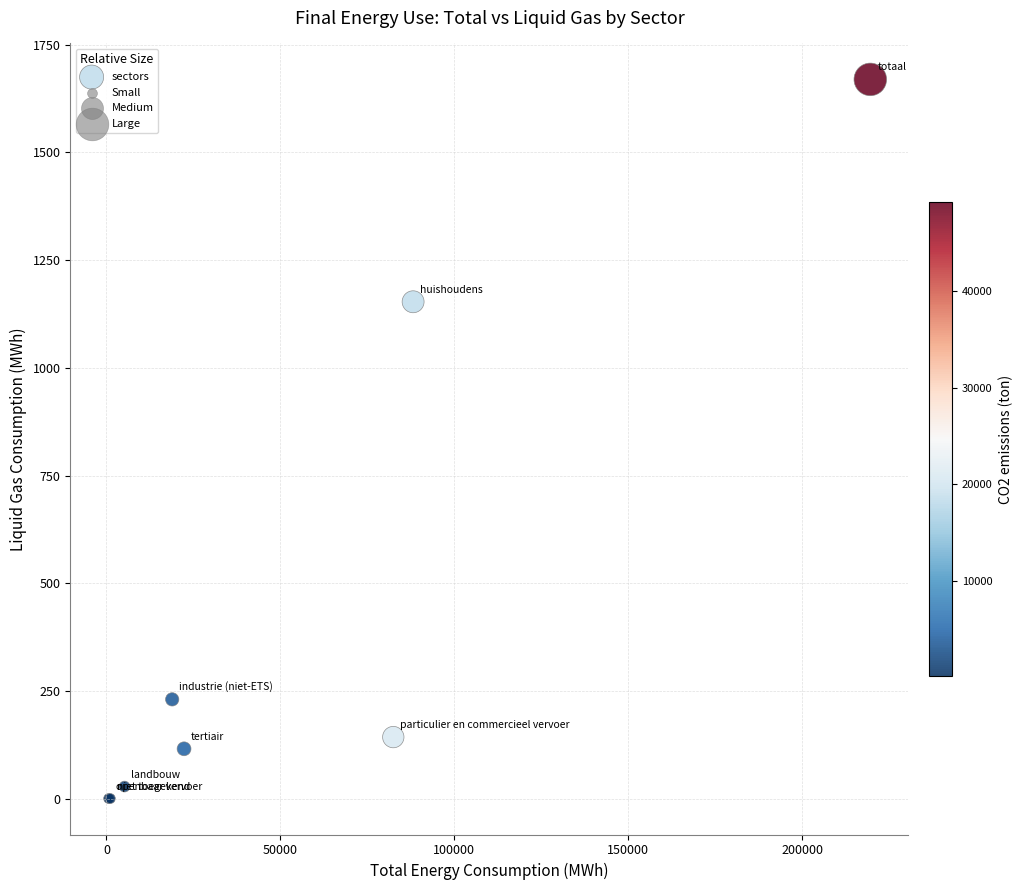

What Y value in the scatter plot is closest to 834?

1153.4